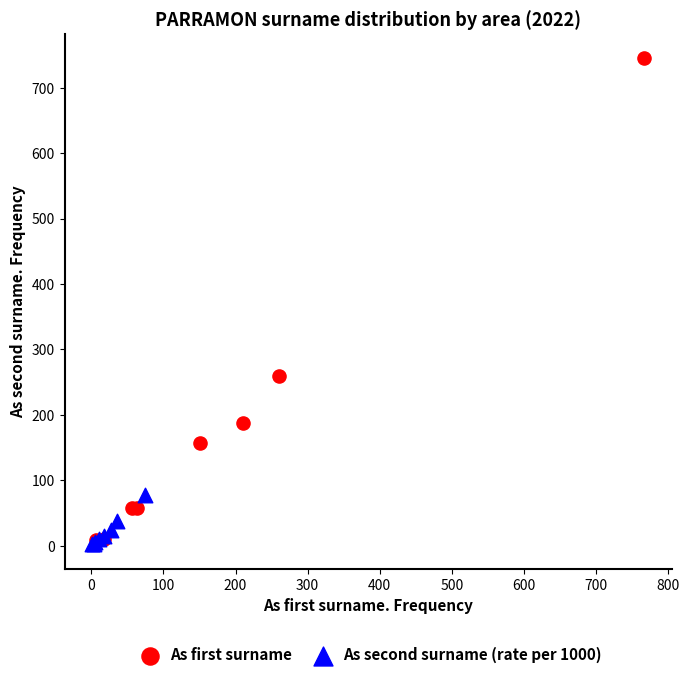

Which series has the widest spread of Y values?

As first surname